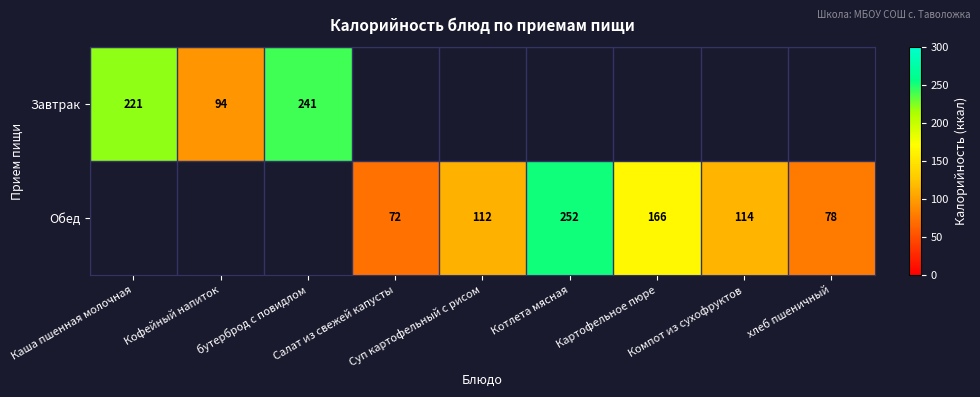

List the series in order of their overall mean, highest first.

Завтрак, Обед